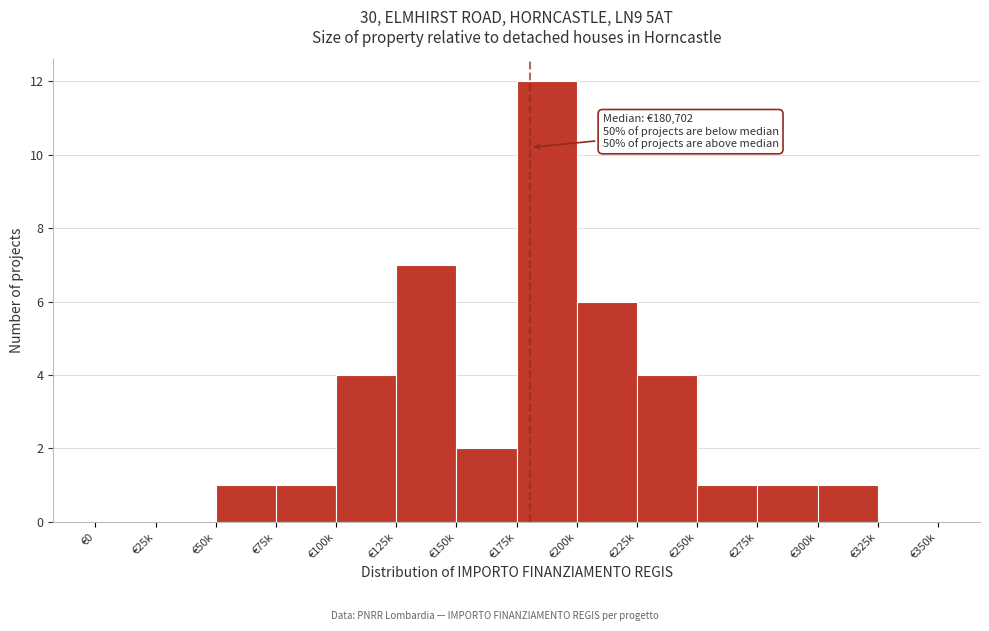

Reading right to left, extract all data points from this chart.

€325k=0	€300k=1	€275k=1	€250k=1	€225k=4	€200k=6	€175k=12	€150k=2	€125k=7	€100k=4	€75k=1	€50k=1	€25k=0	€0=0